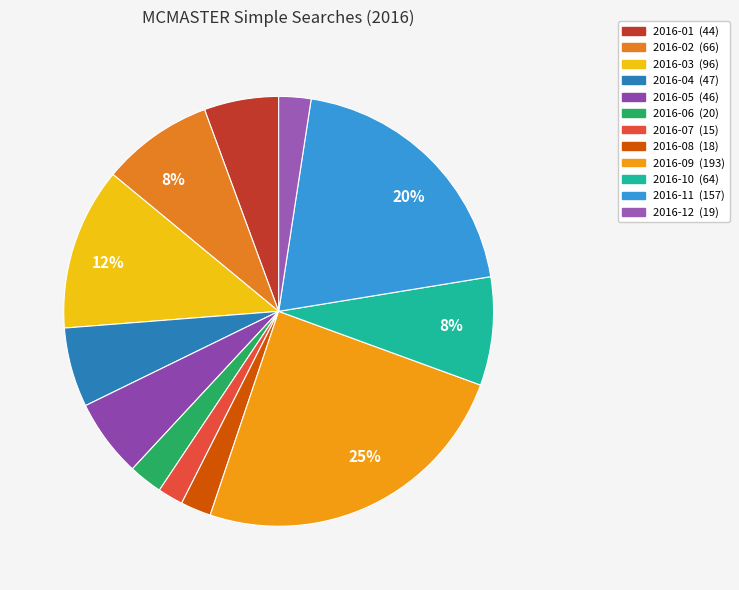

How many slices are in this pie chart?

12